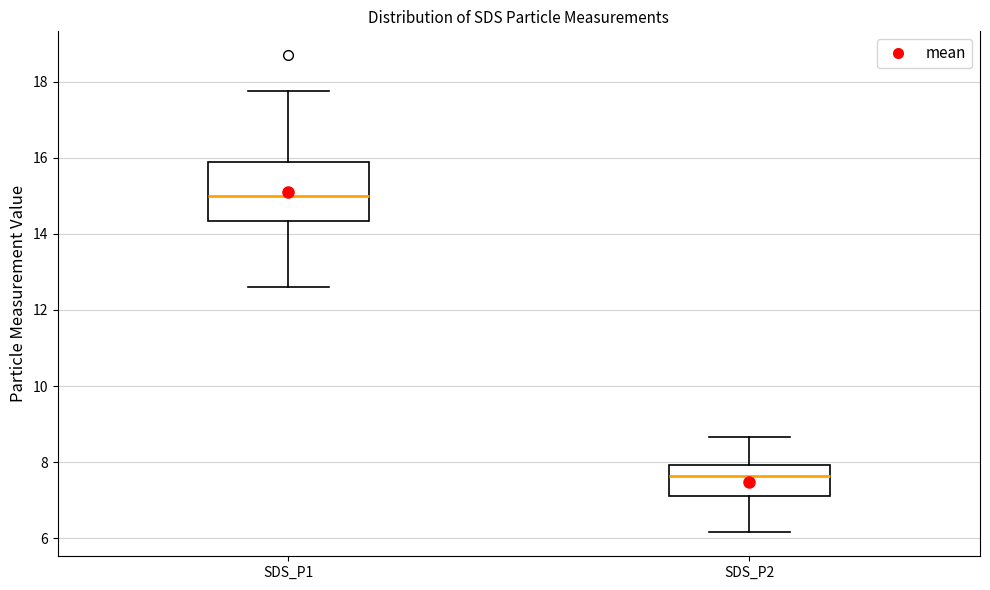

Comparing the boxes themselves (not the whiskers), which one is the tallest?

SDS_P1